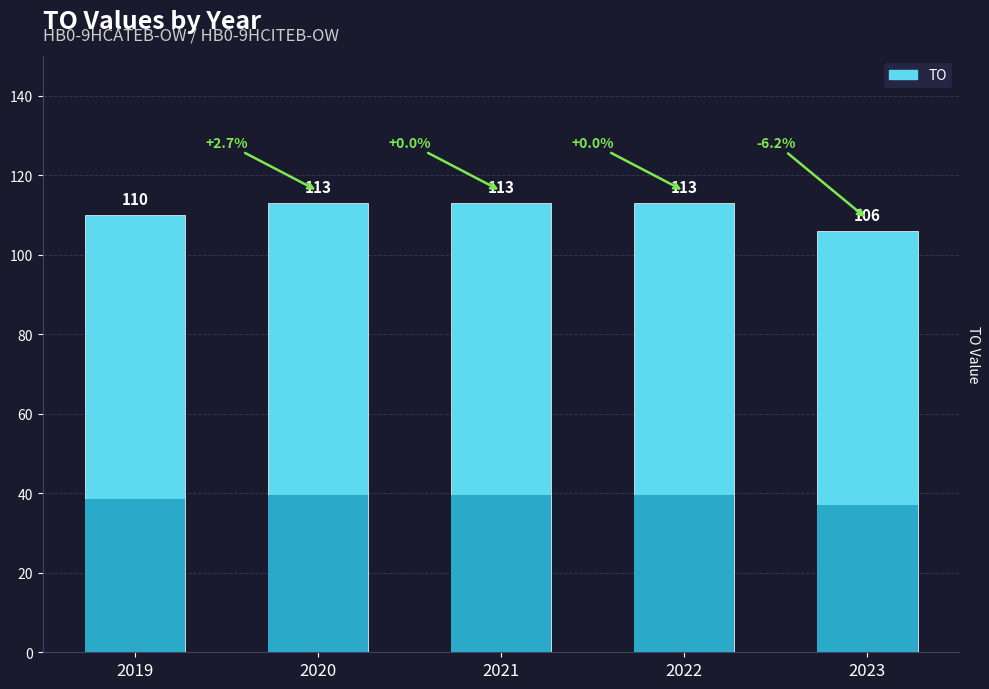

Rank the categories by value from lowest to highest.

2023, 2019, 2020, 2021, 2022